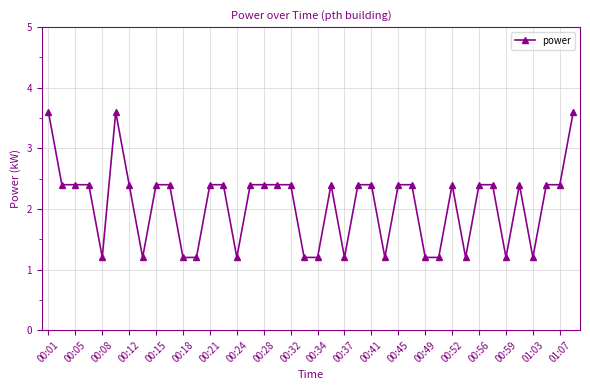

What is the average value?

2.1